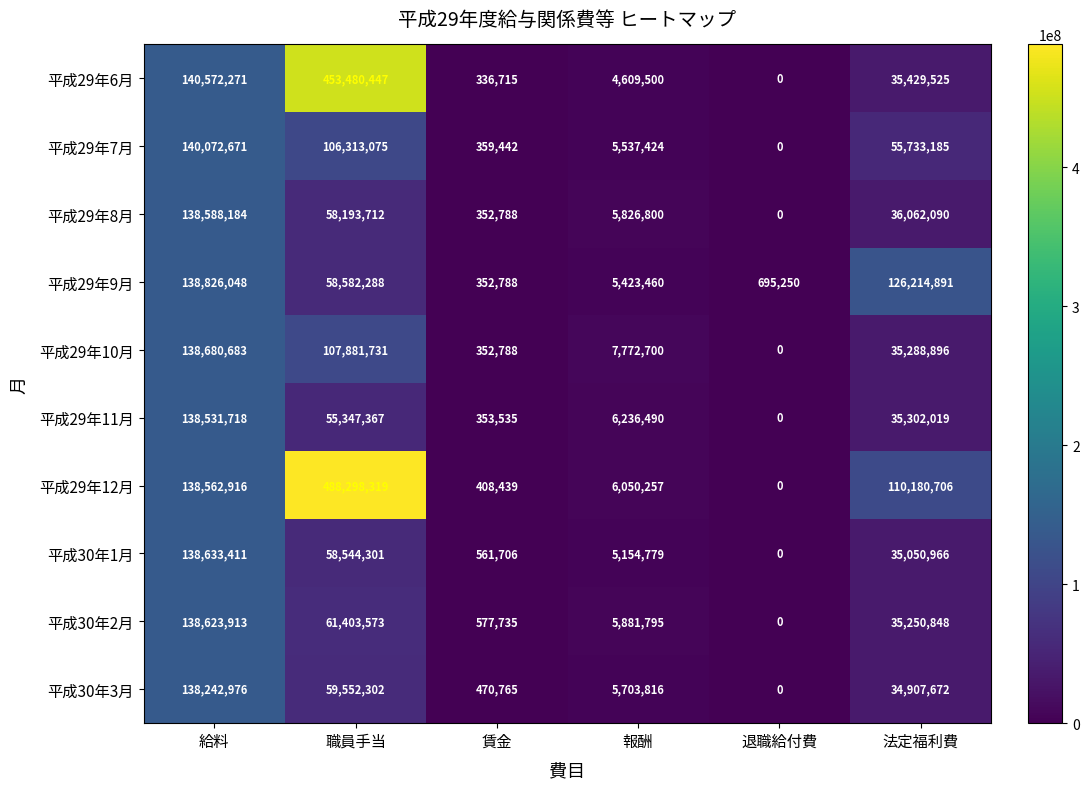

Between 賃金 and 報酬, which series saw the biggest shift?

平成29年10月